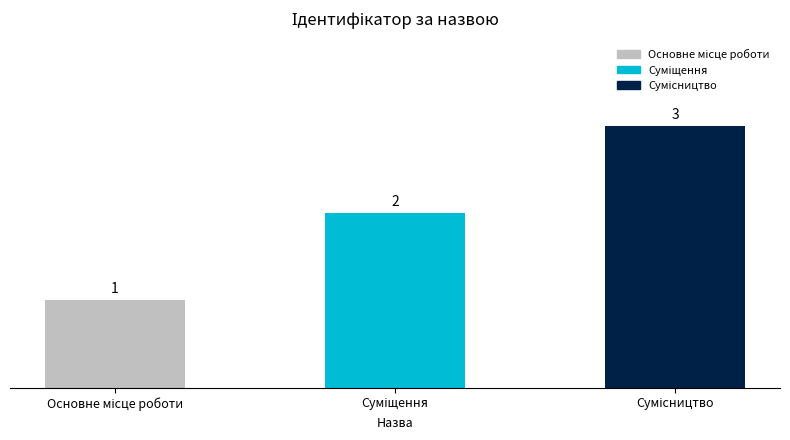

What is the greatest value displayed?

3